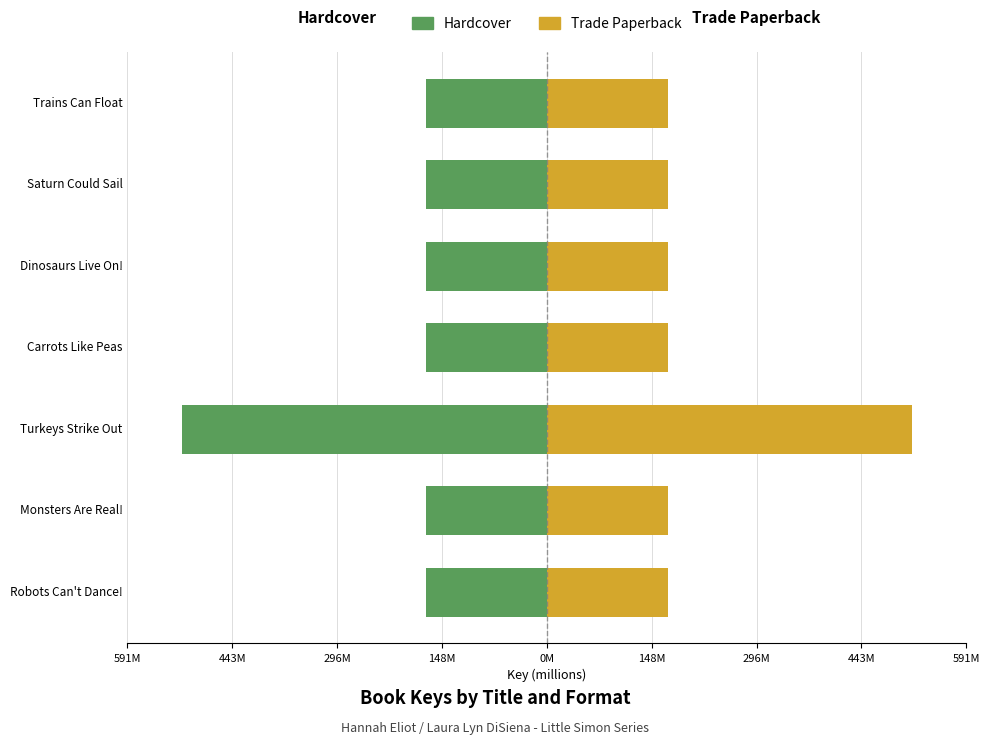

At Trains Can Float, list the series in order from smallest to largest.

Hardcover, Trade Paperback